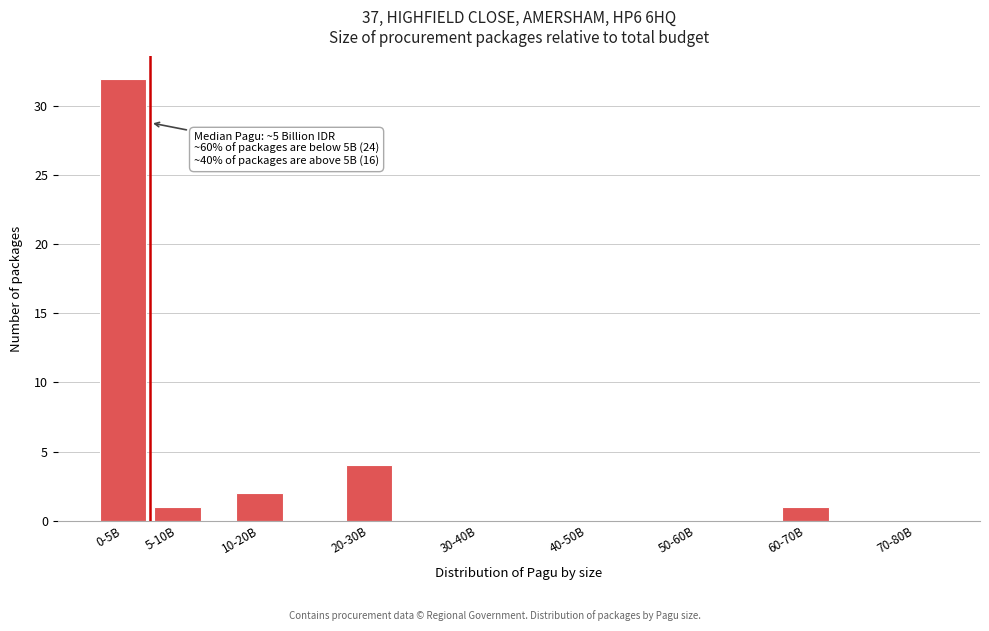

Reading right to left, transcribe all the data shown in this chart.

70-80B=0	60-70B=1	50-60B=0	40-50B=0	30-40B=0	20-30B=4	10-20B=2	5-10B=1	0-5B=32